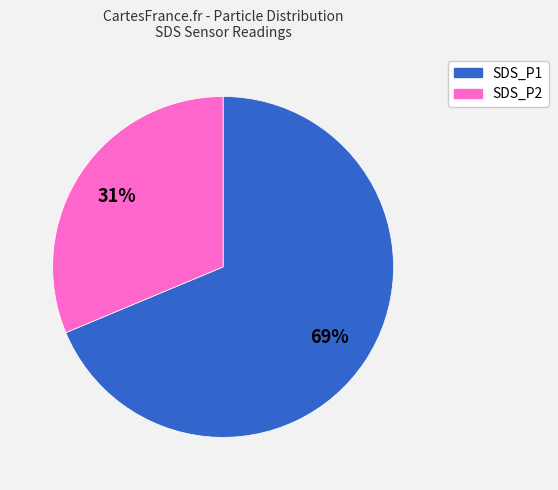

To the nearest percent, what is the combined percentage of SDS_P1 and SDS_P2?

100%